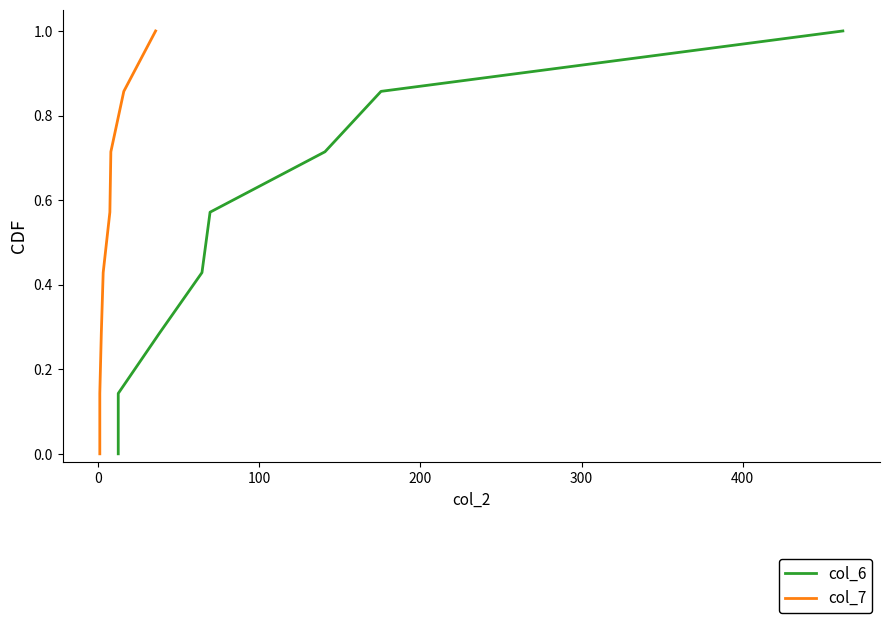

How many distinct data groups are displayed?

2